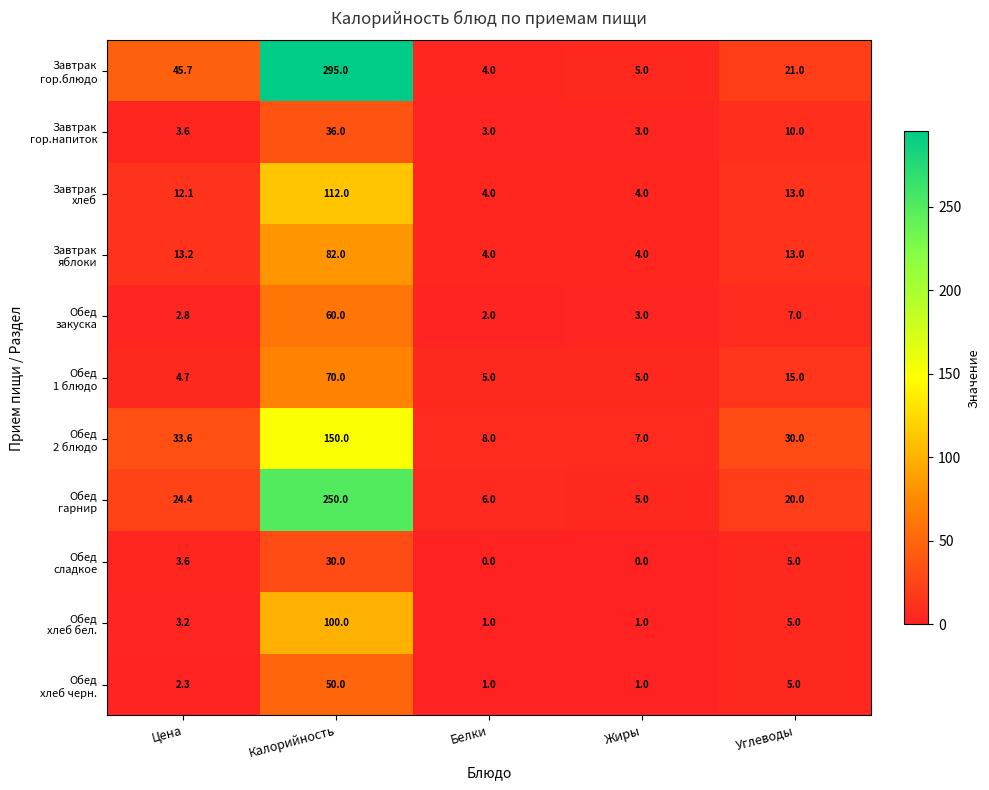

What is the total value across all series at Жиры?

38.0